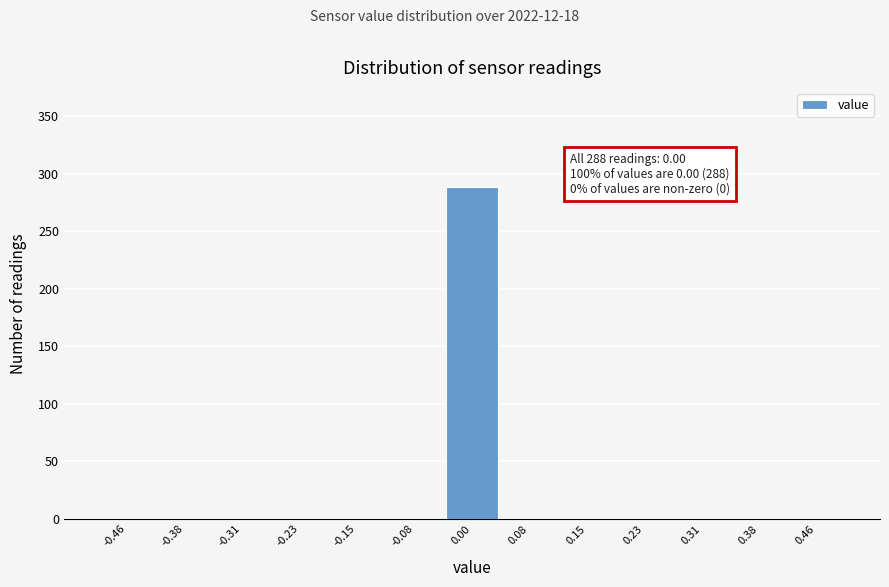

Over which range of the x-axis is the bar tallest?

-0.04 to 0.04